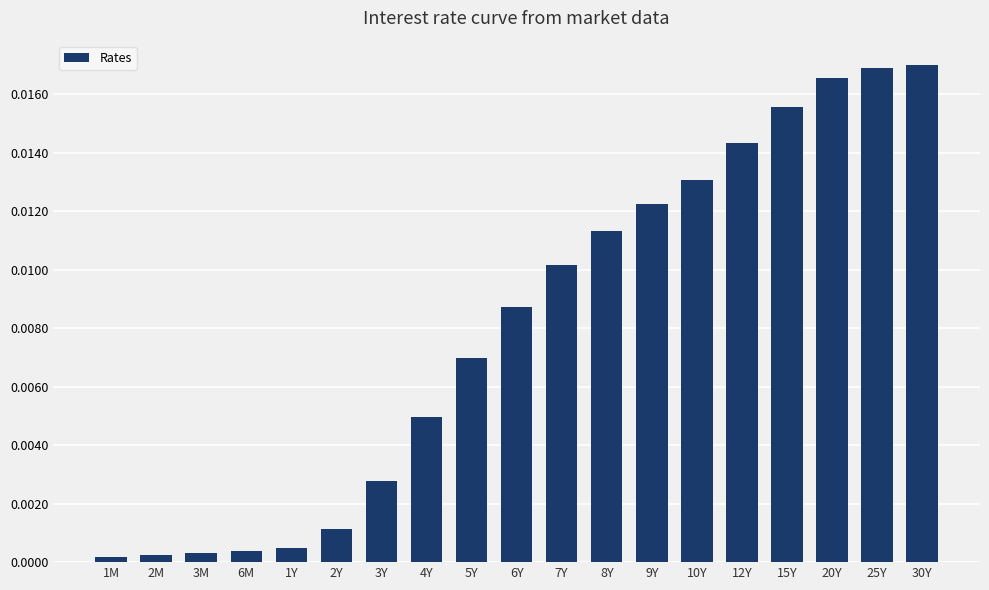

True or false: the data shows 0.0 at 3M.

True